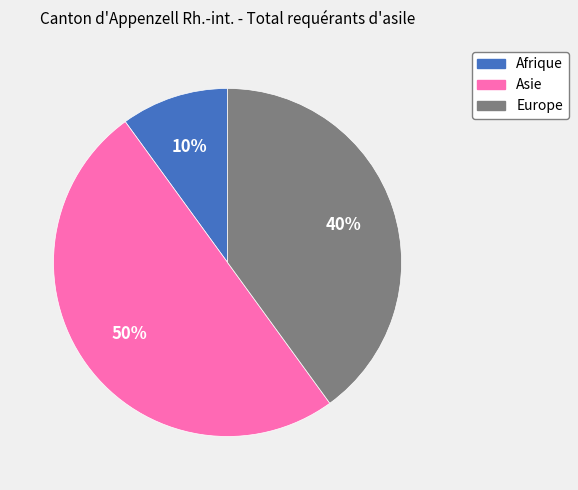

To the nearest percent, what is the difference between the Asie and Afrique slice percentages?

40%